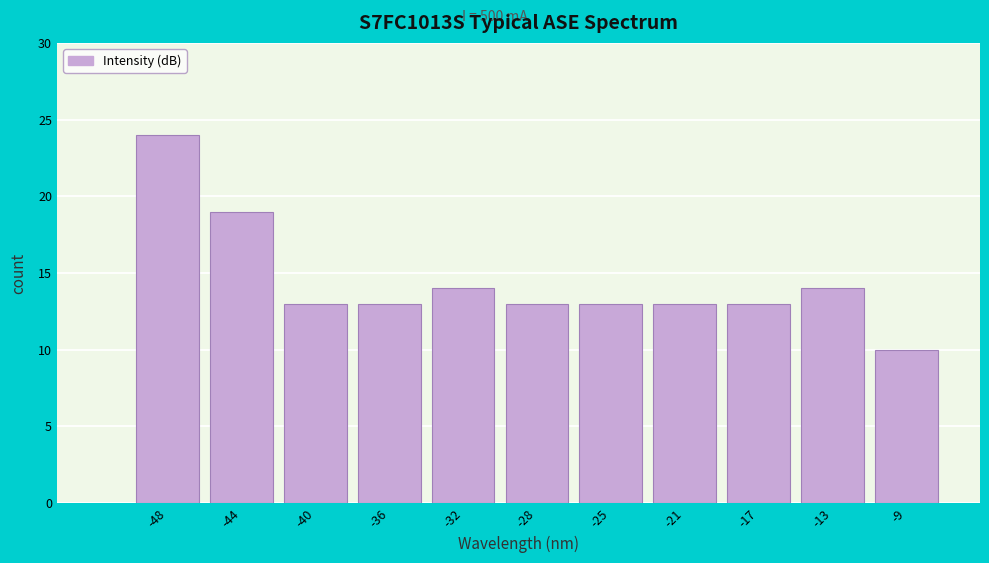

Reading right to left, list all the values displayed in this chart.

10	14	13	13	13	13	14	13	13	19	24